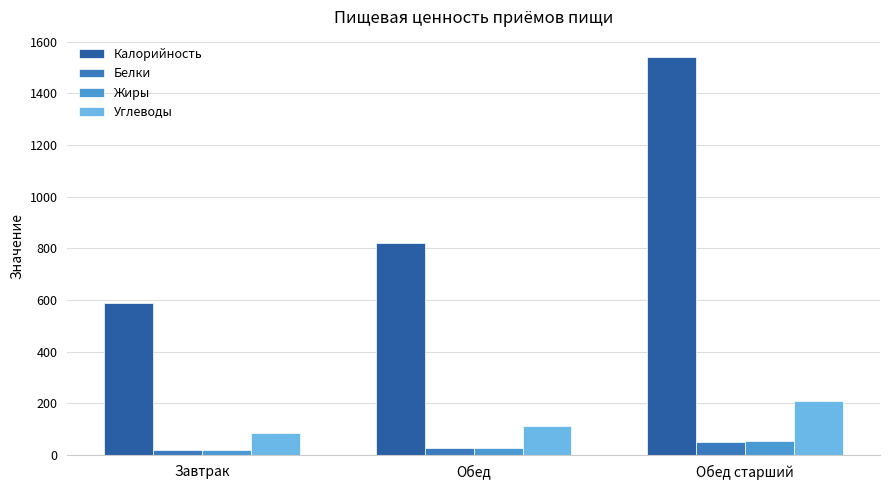

What is the label of the 3rd bar from the left?

Обед старший